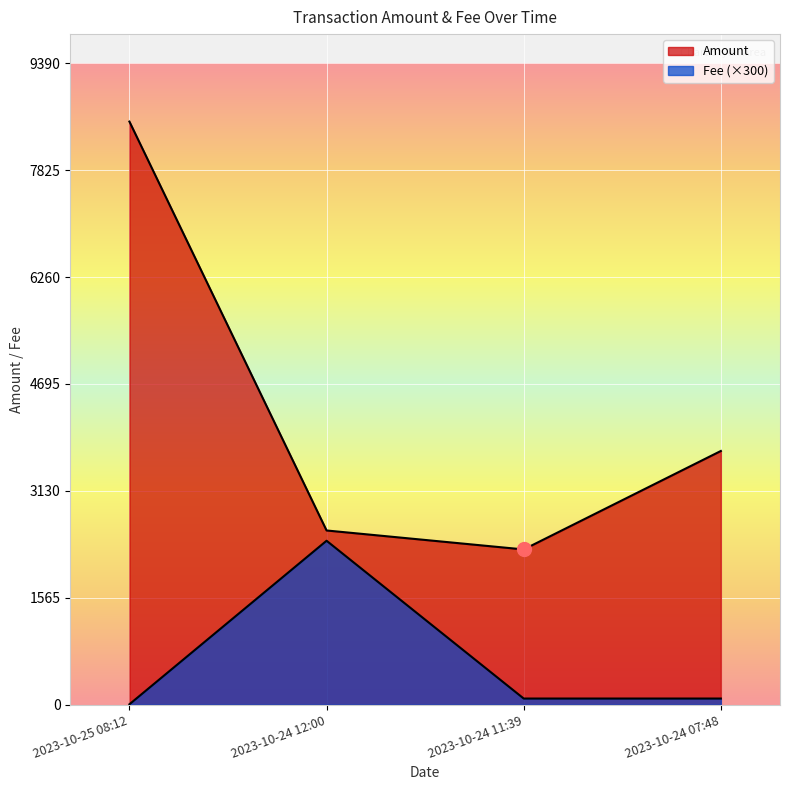

In Amount, how many points are lower than both neighbors (excluding endpoints)?

1